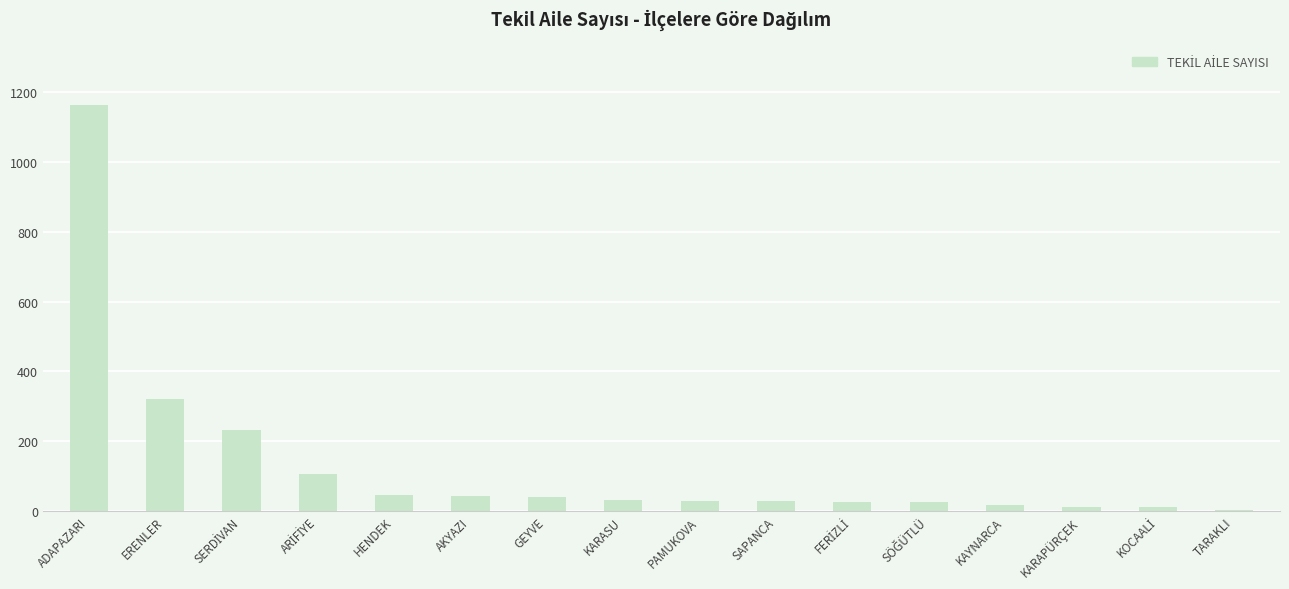

Are the bars horizontal?

No